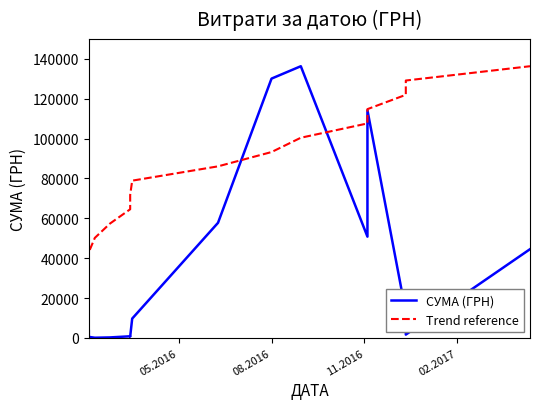

What is the maximum value shown in the chart?

136308.4